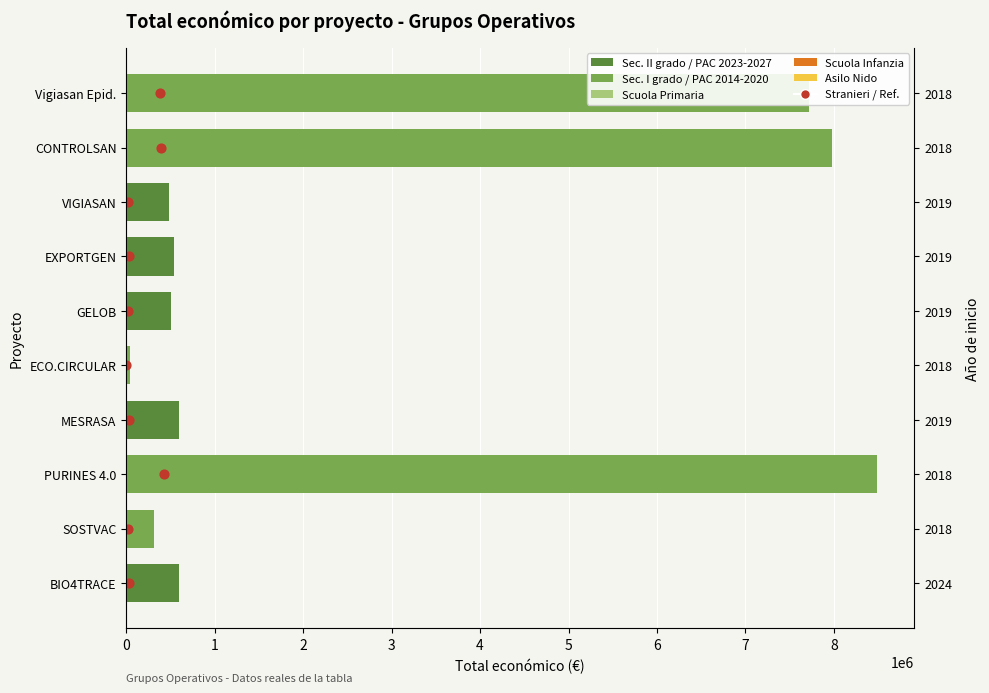

Which series has the widest spread of Y values?

Total económico